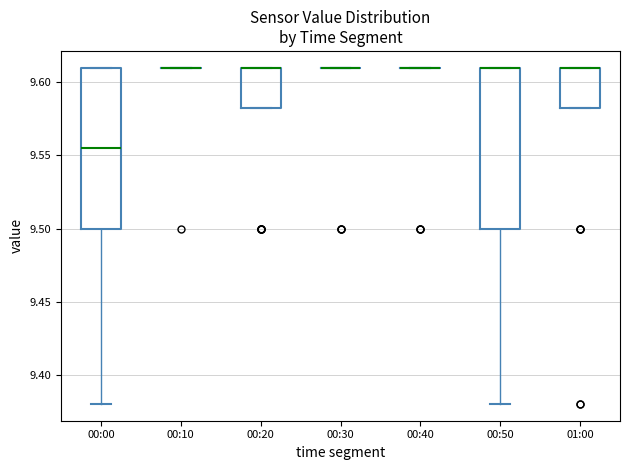

Reading left to right, transcribe this box plot: for each box, give where its median line is, the range the box spans, and where its two whiskers end, as read against the y-axis. The values are not printed on the chart, so give them approximately, as read against the axis.

00:00: median 9.555, box 9.500 to 9.610, whiskers 9.380 to 9.610
00:10: box collapsed to a line at 9.610, whiskers 9.610 to 9.610
00:20: median 9.610 (drawn on the box's upper edge), box 9.585 to 9.610, whiskers 9.585 to 9.610
00:30: box collapsed to a line at 9.610, whiskers 9.610 to 9.610
00:40: box collapsed to a line at 9.610, whiskers 9.610 to 9.610
00:50: median 9.610 (drawn on the box's upper edge), box 9.500 to 9.610, whiskers 9.380 to 9.610
01:00: median 9.610 (drawn on the box's upper edge), box 9.585 to 9.610, whiskers 9.585 to 9.610